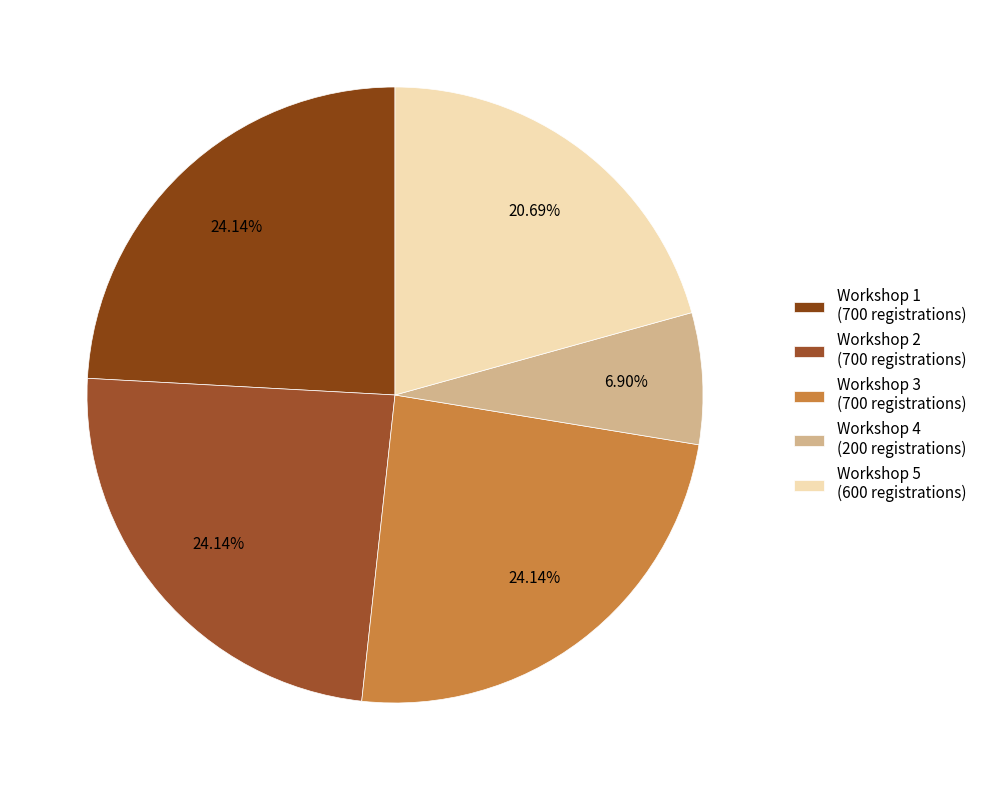

Combined, what portion of the pie is Workshop 1 and Workshop 3?

48.3%